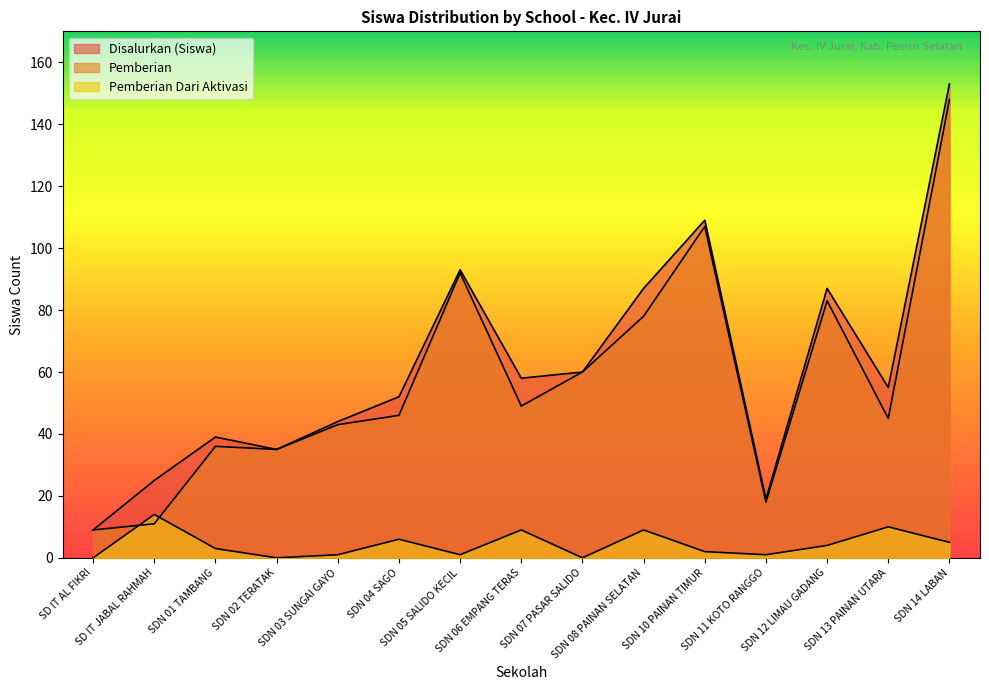

The value of Disalurkan (Siswa) at SDN 05 SALIDO KECIL is 50. True or false?

False